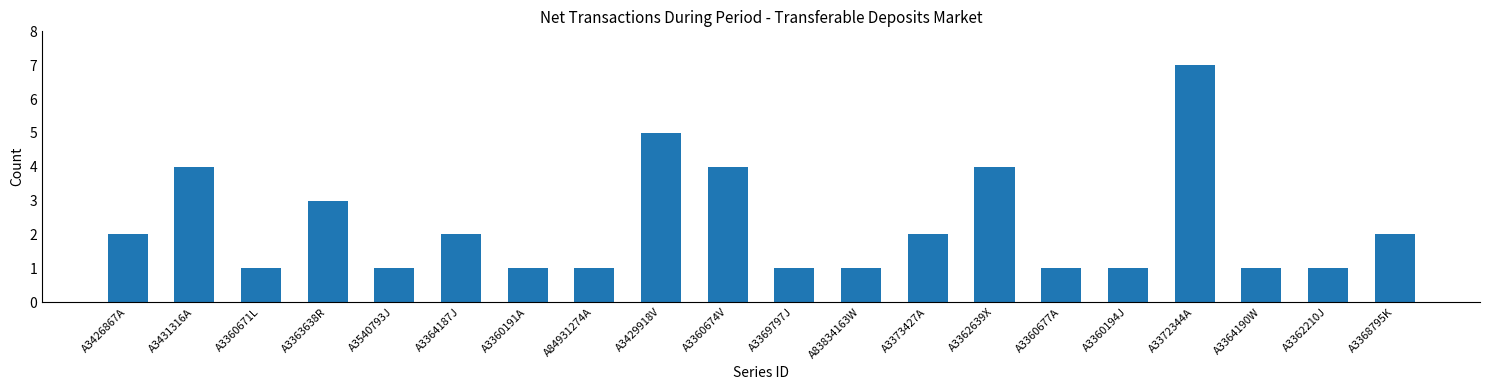

What is the value of the 15th bar from the left?

1